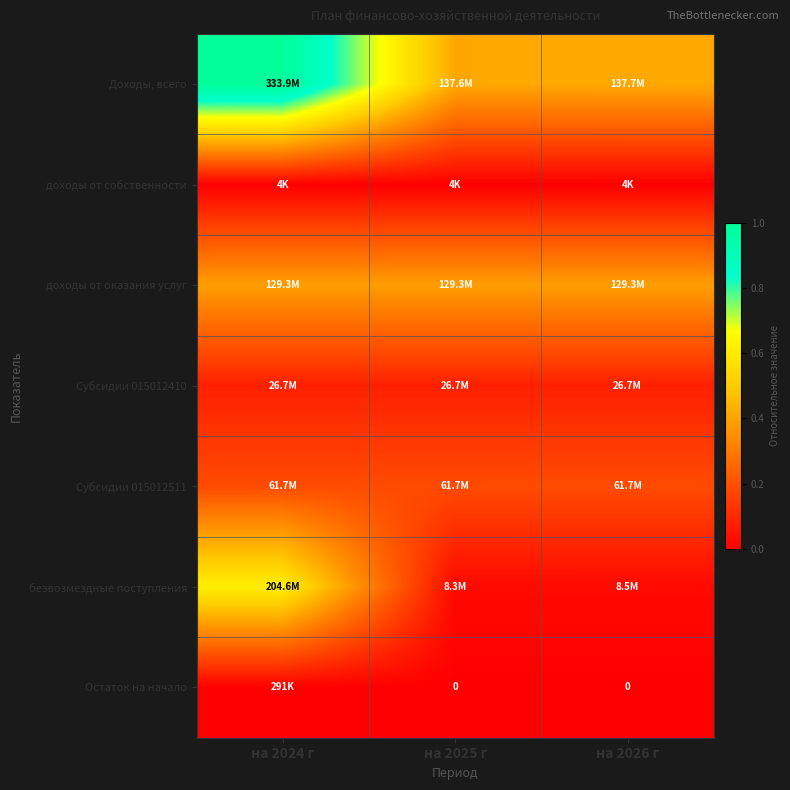

Rank the categories by Субсидии 015012410 value from lowest to highest.

на 2024 г, на 2025 г, на 2026 г